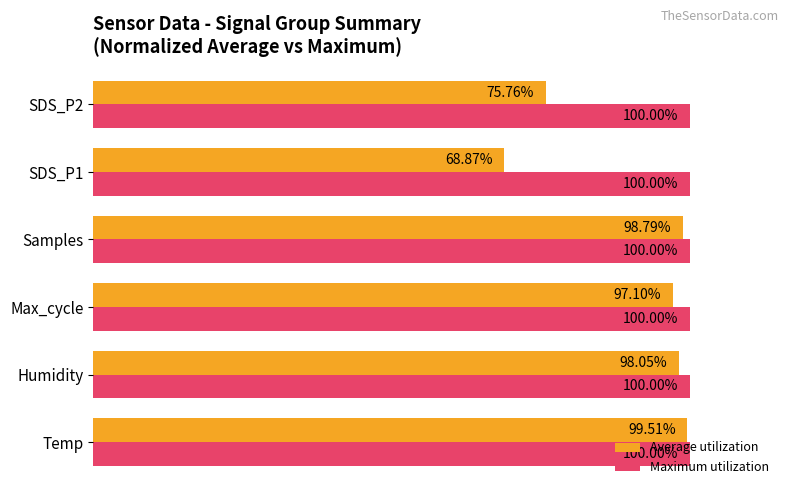

Which series has the largest total across all categories?

Maximum utilization